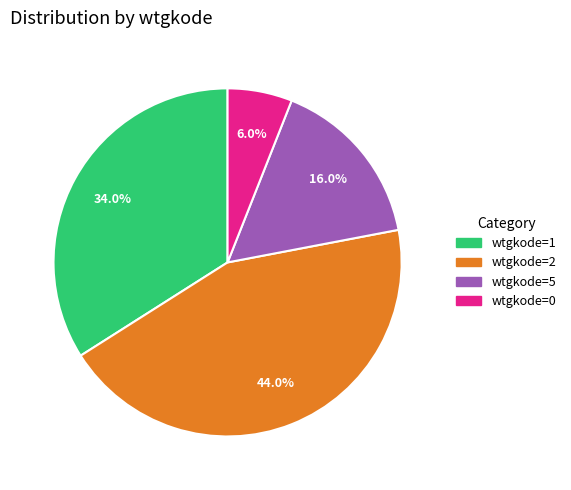

Is there any slice that represents more than half of the pie?

No